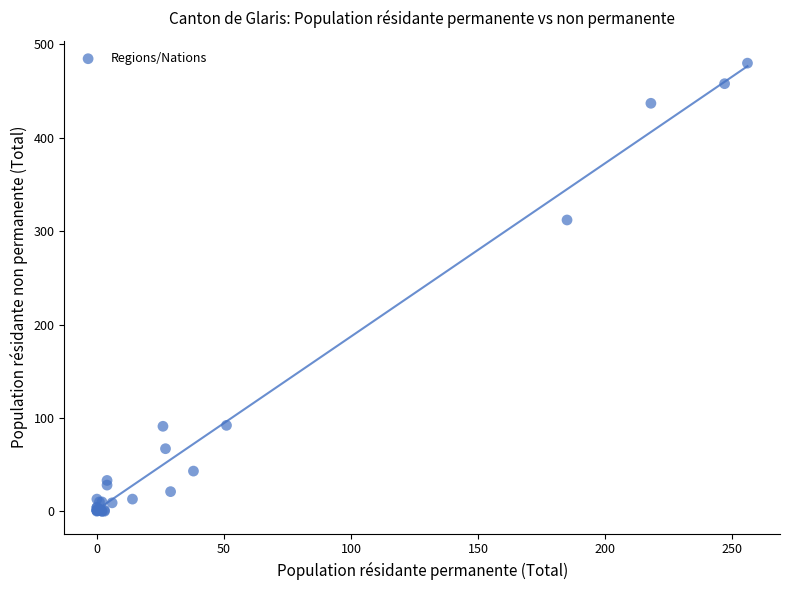

What Y value in the scatter plot is closest to 240?

312